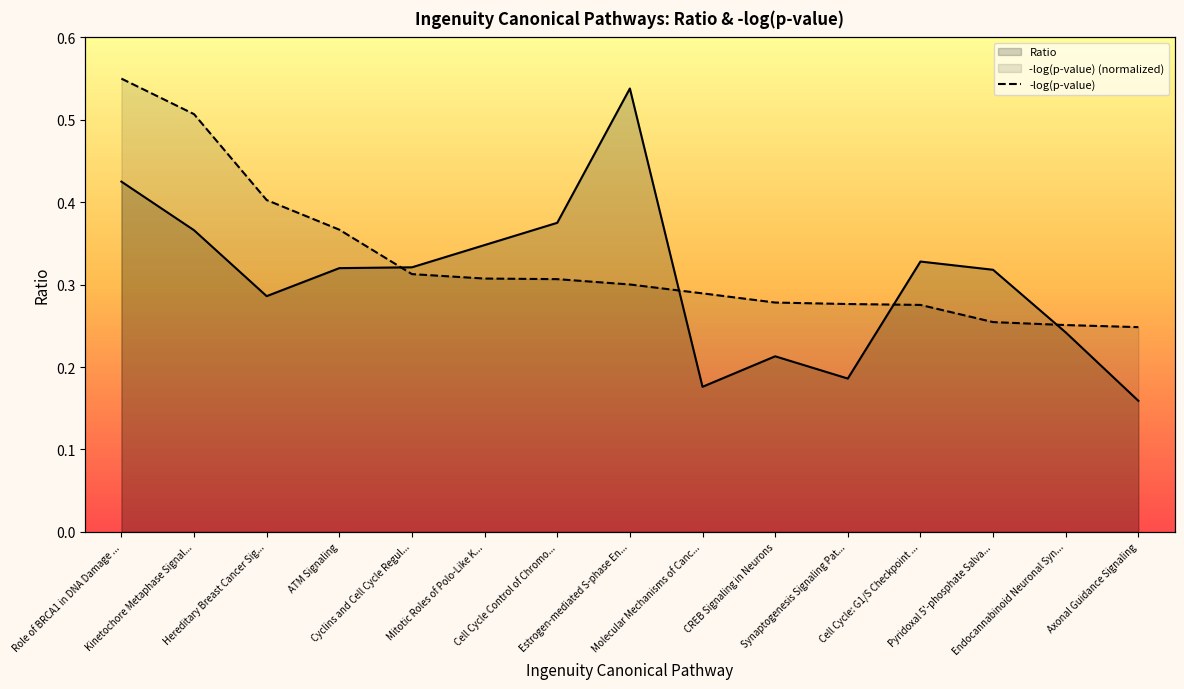

Reading right to left, list all the values displayed in this chart.

0.2	0.3	0.3	0.3	0.3	0.3	0.3	0.3	0.3	0.3	0.3	0.4	0.4	0.5	0.6